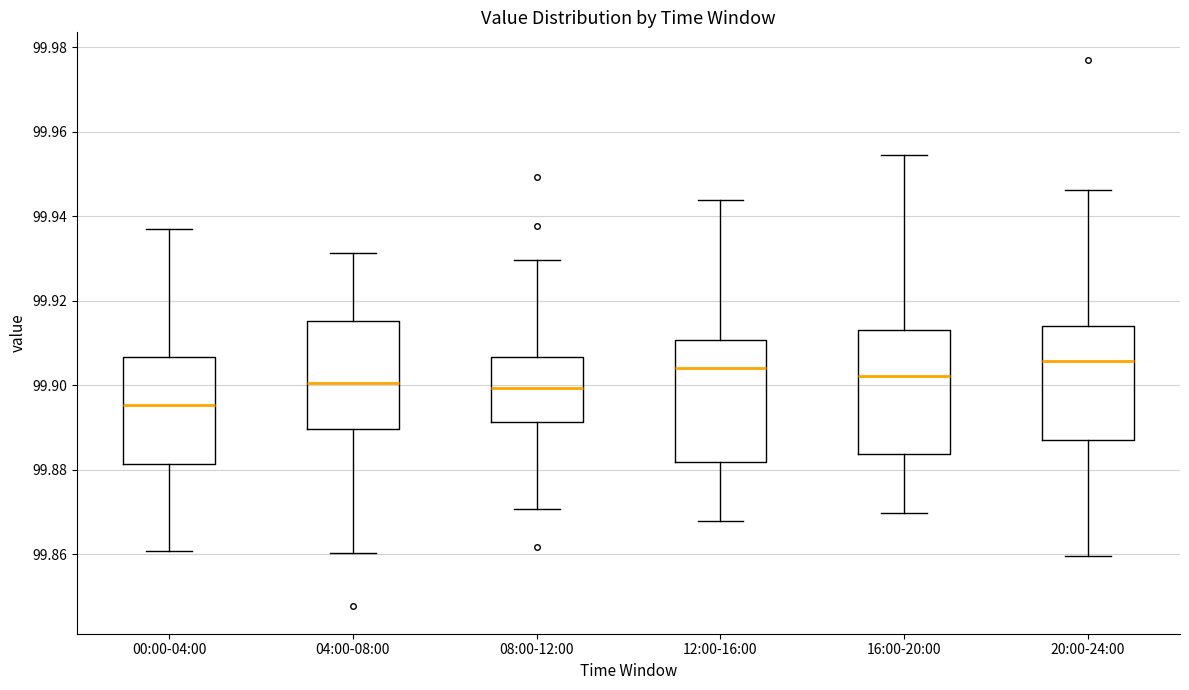

Reading left to right, read every box against the y-axis: the position of its median line, the range the box covers, and the ends of its whiskers. The values are not printed on the chart, so give them approximately, as read against the axis.

00:00-04:00: median 99.896, box 99.882 to 99.906, whiskers 99.860 to 99.938
04:00-08:00: median 99.900, box 99.890 to 99.916, whiskers 99.860 to 99.932
08:00-12:00: median 99.900, box 99.892 to 99.906, whiskers 99.870 to 99.930
12:00-16:00: median 99.904, box 99.882 to 99.910, whiskers 99.868 to 99.944
16:00-20:00: median 99.902, box 99.884 to 99.912, whiskers 99.870 to 99.954
20:00-24:00: median 99.906, box 99.886 to 99.914, whiskers 99.860 to 99.946